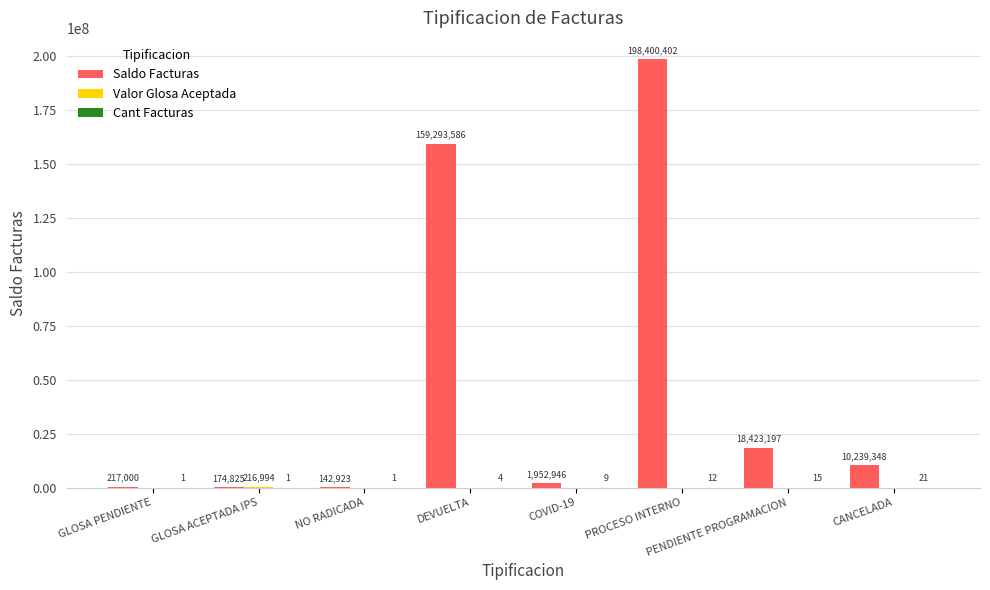

What is the greatest value displayed?

198400402